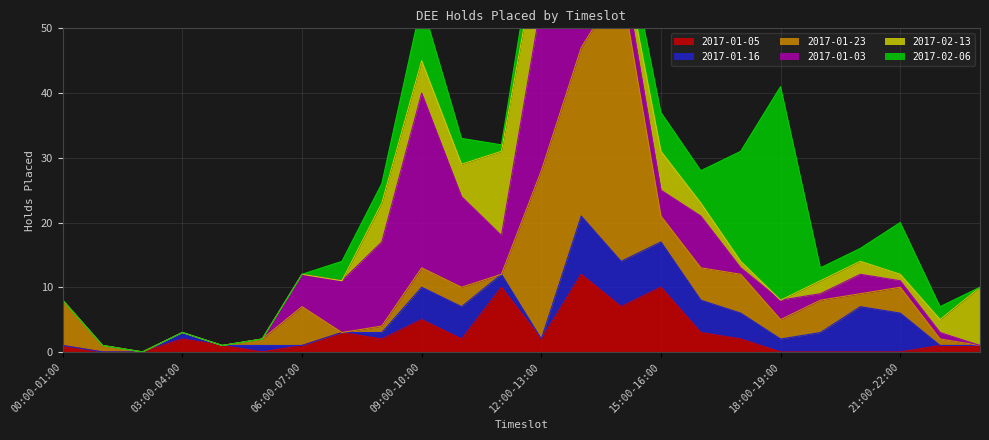

What is the maximum value for 2017-01-05?

12